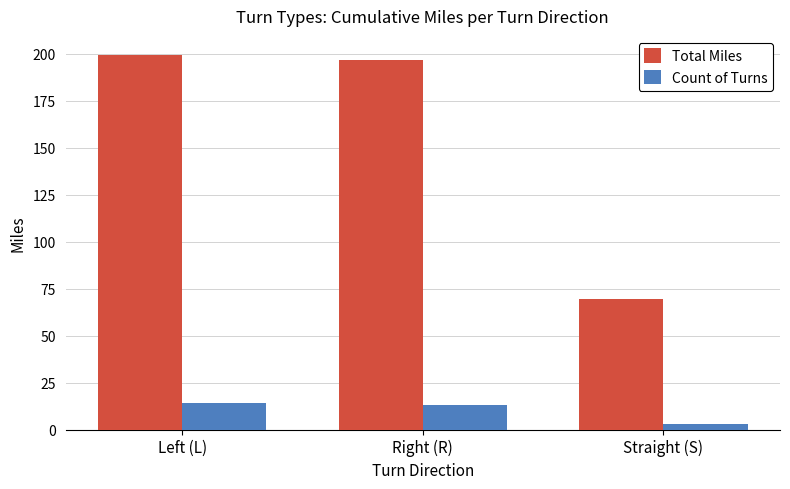

Reading left to right, transcribe all the data shown in this chart.

Total Miles: 199.6	196.9	69.3
Count of Turns: 14.0	13.0	3.0